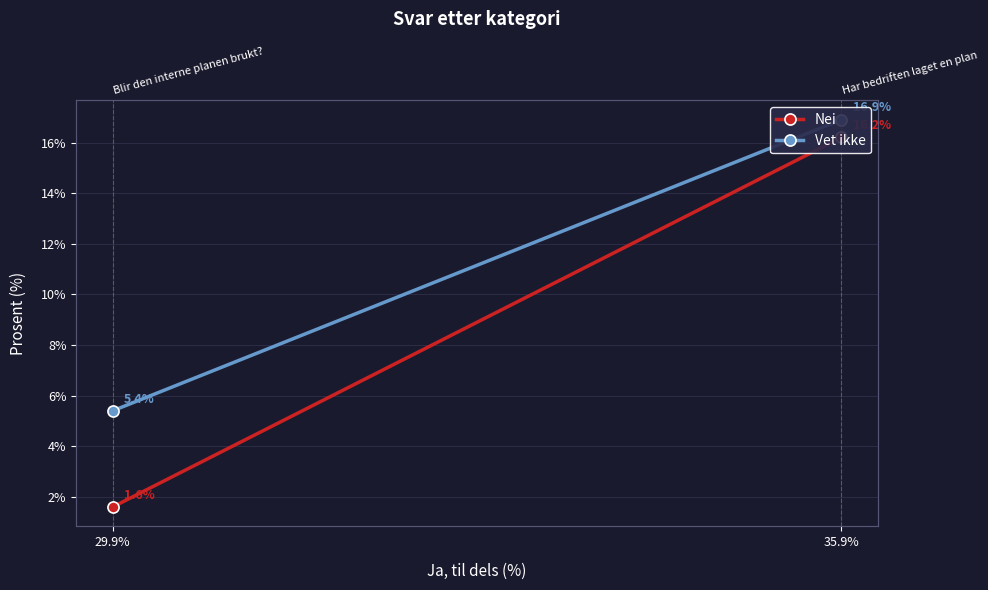

Reading left to right, transcribe all the data shown in this chart.

Nei: 16.2	1.6
Vet ikke: 16.9	5.4